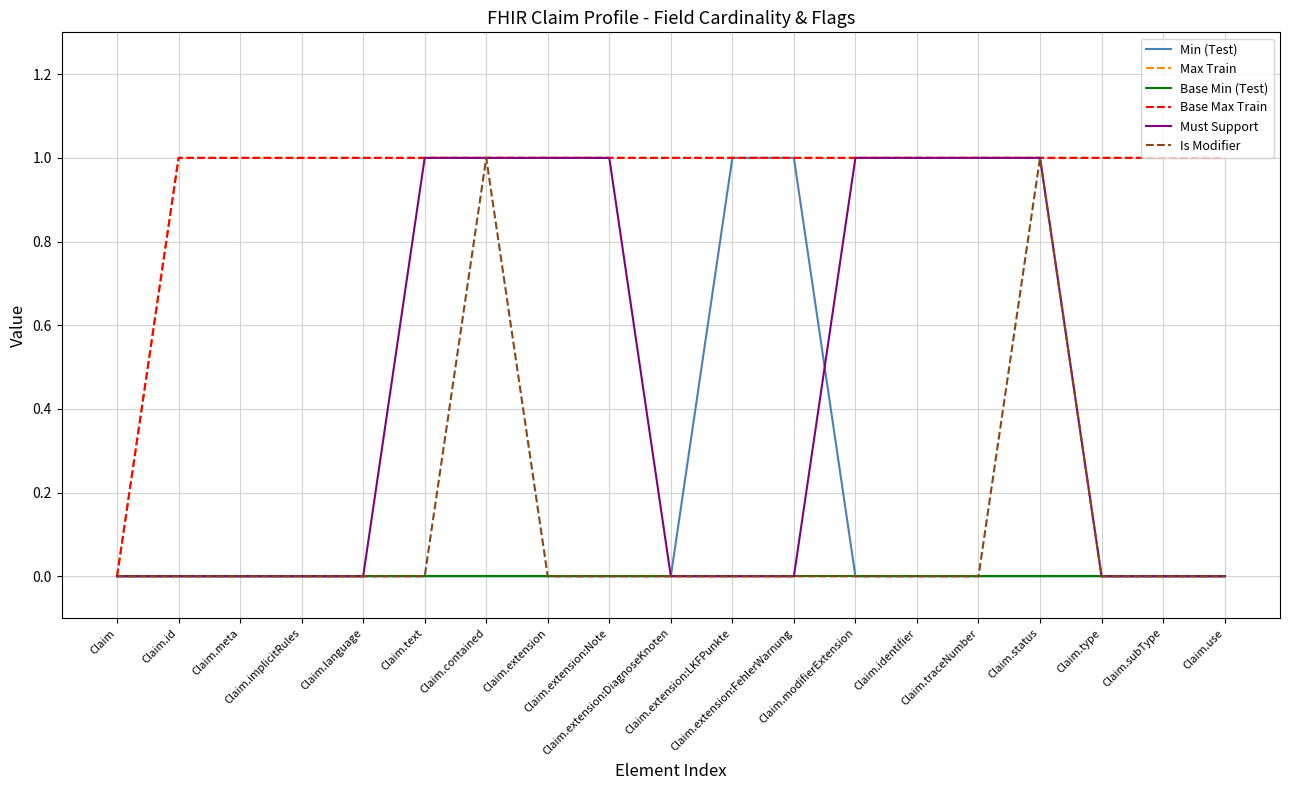

Does the chart have visible grid lines?

Yes